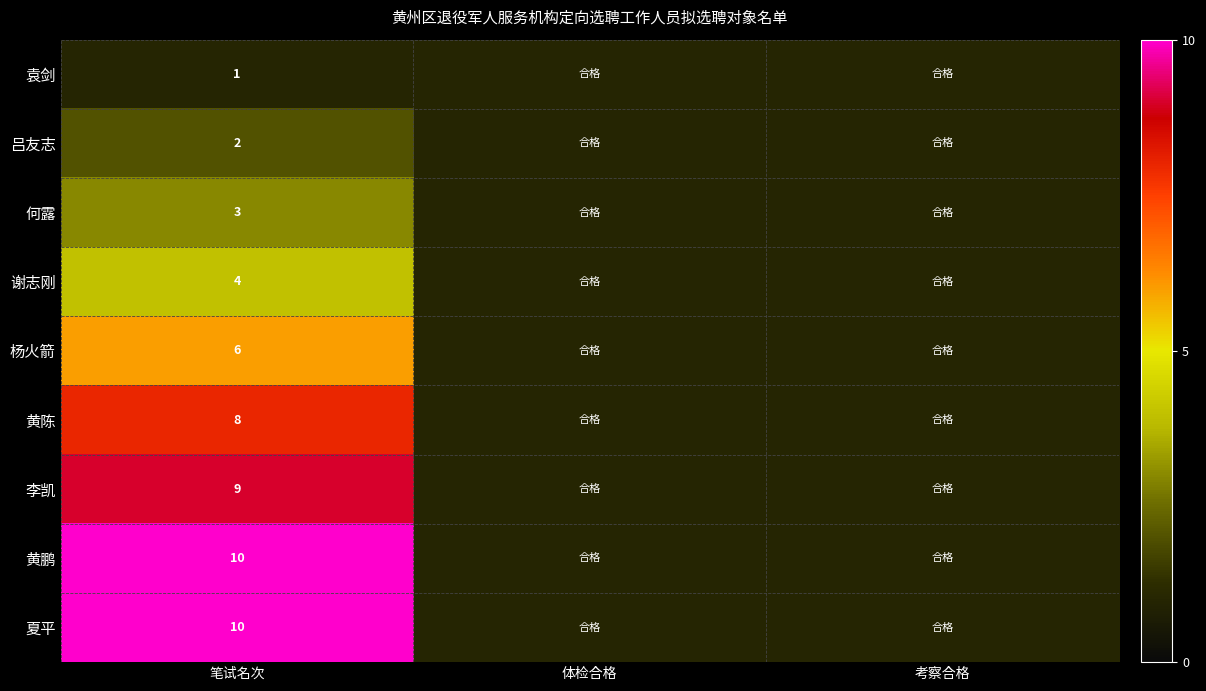

Is it true that 吕友志 equals 2 at 笔试名次?

True